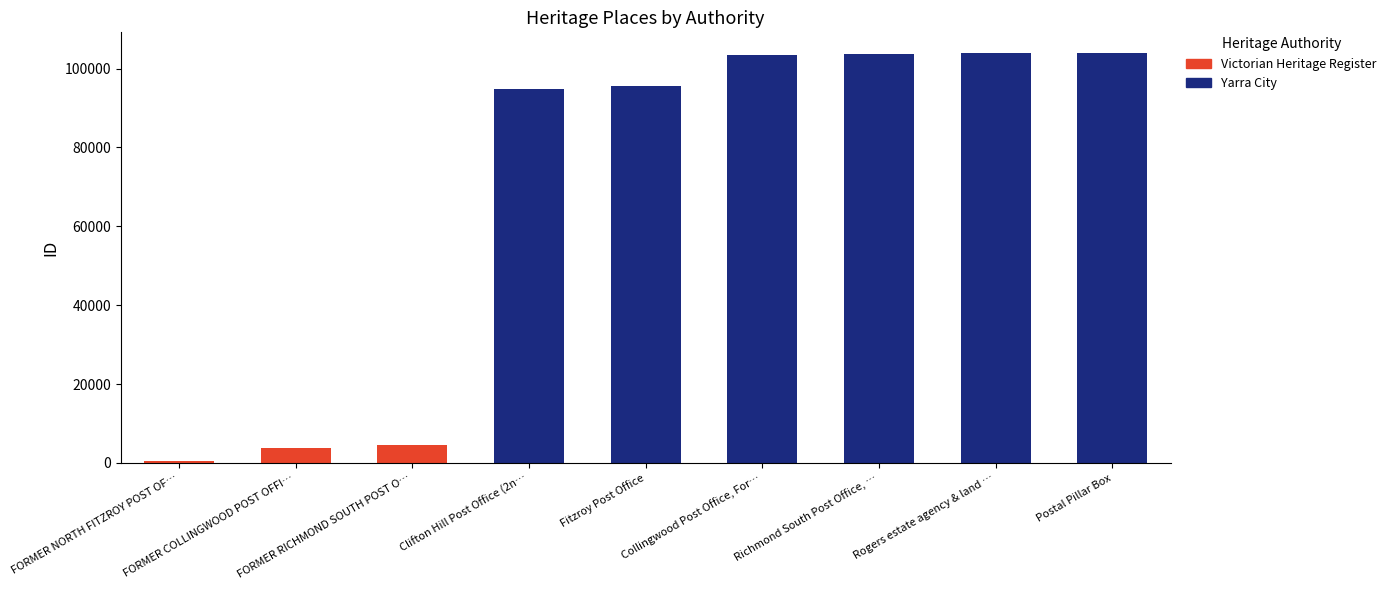

What is the maximum value for Victorian Heritage Register?

4451